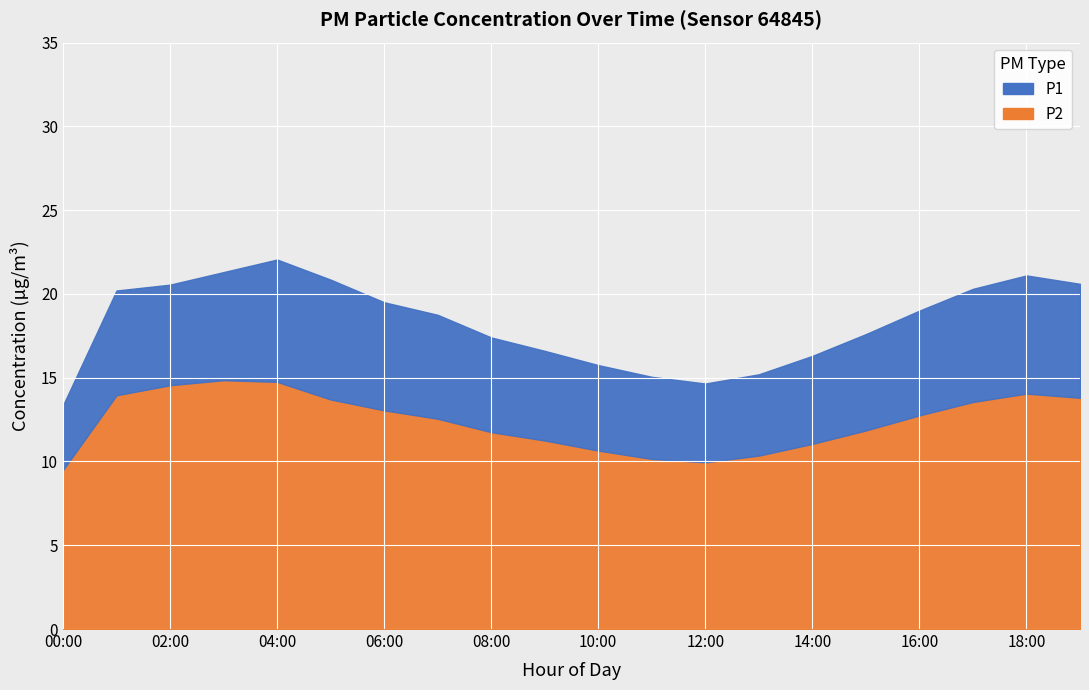

How many interior local peaks does the P2 series have?

2